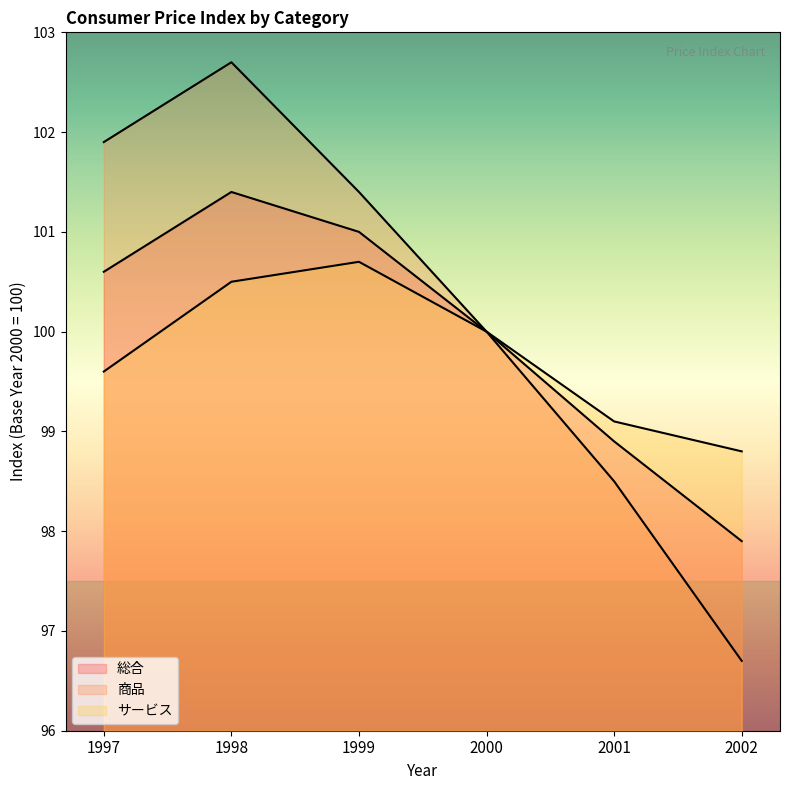

Reading left to right, transcribe all the data shown in this chart.

総合: 1997=100.6	1998=101.4	1999=101.0	2000=100.0	2001=98.9	2002=97.9
商品: 1997=101.9	1998=102.7	1999=101.4	2000=100.0	2001=98.5	2002=96.7
サービス: 1997=99.6	1998=100.5	1999=100.7	2000=100.0	2001=99.1	2002=98.8